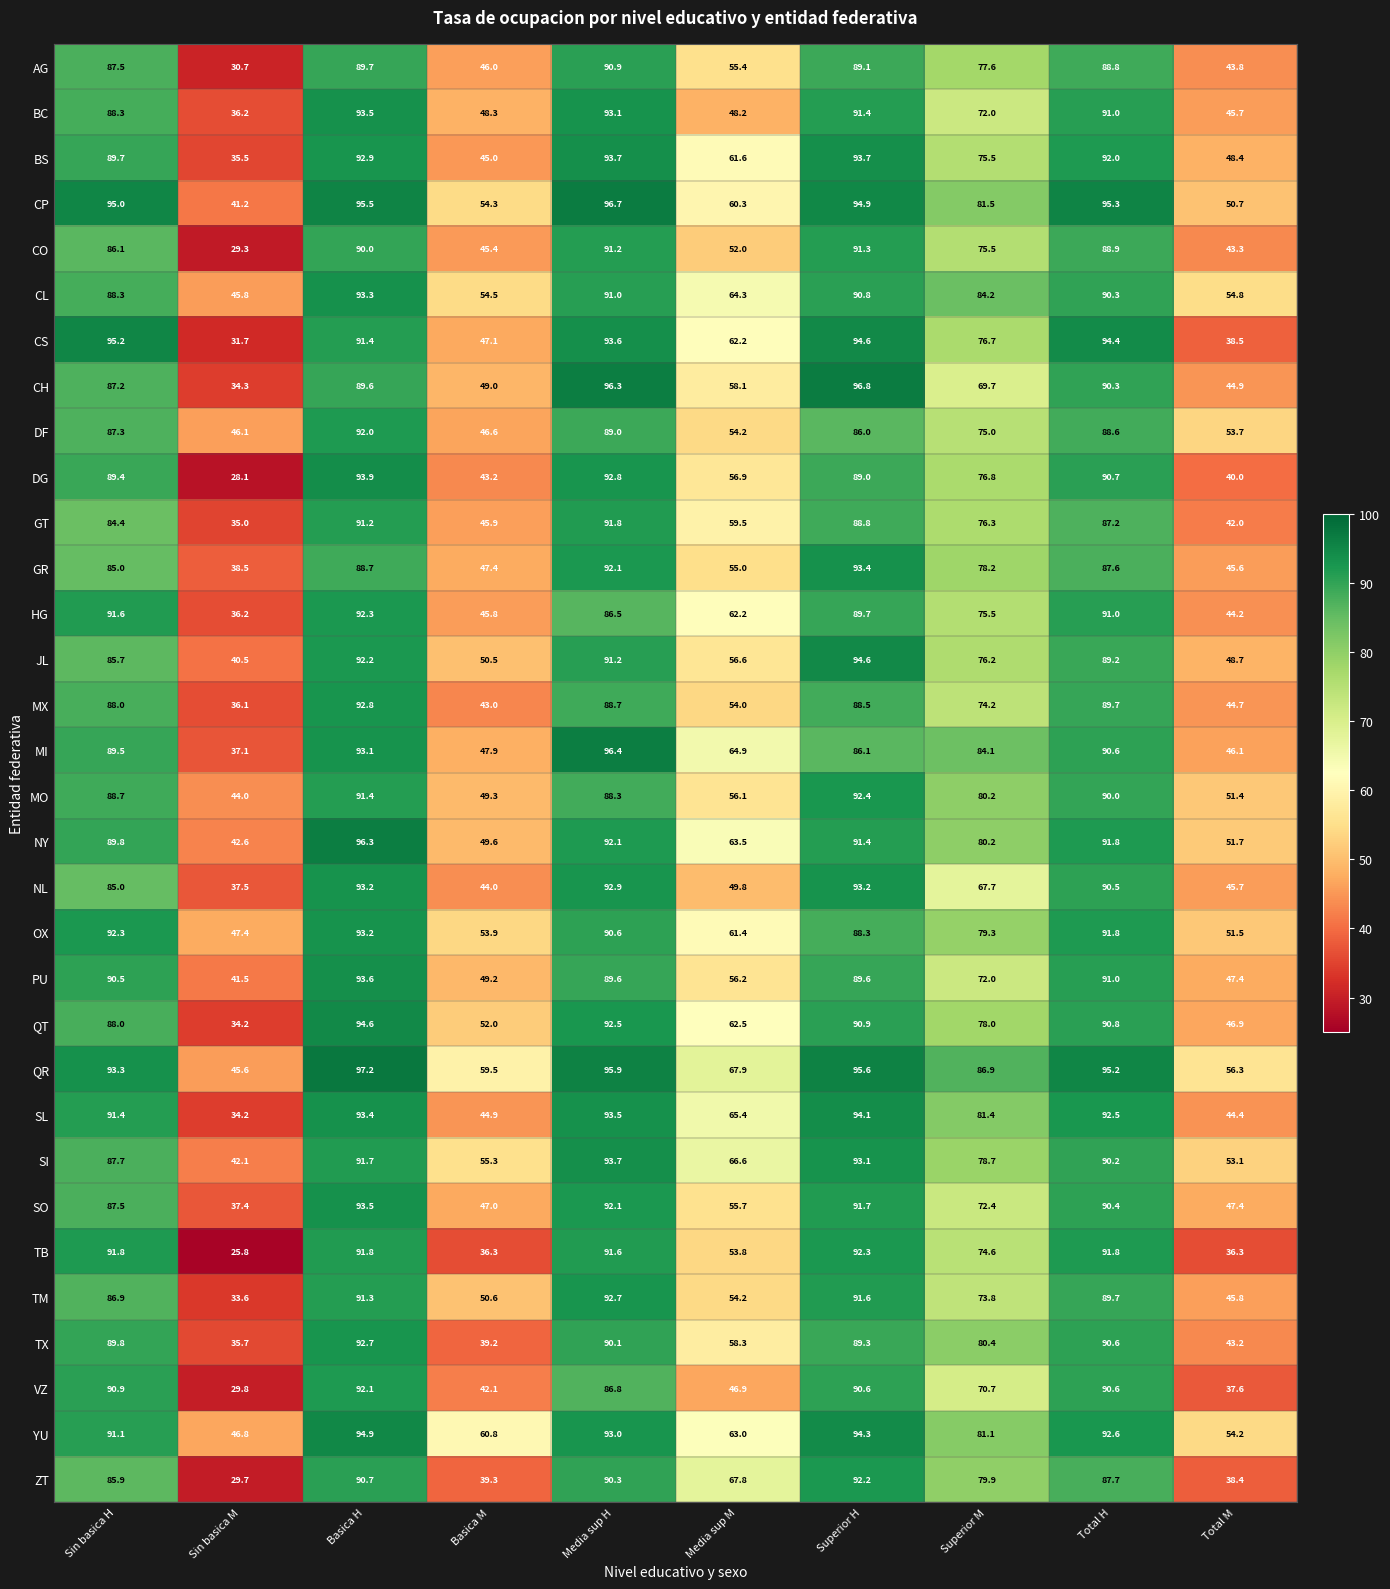

At how many categories does at least one series exceed 29?

10